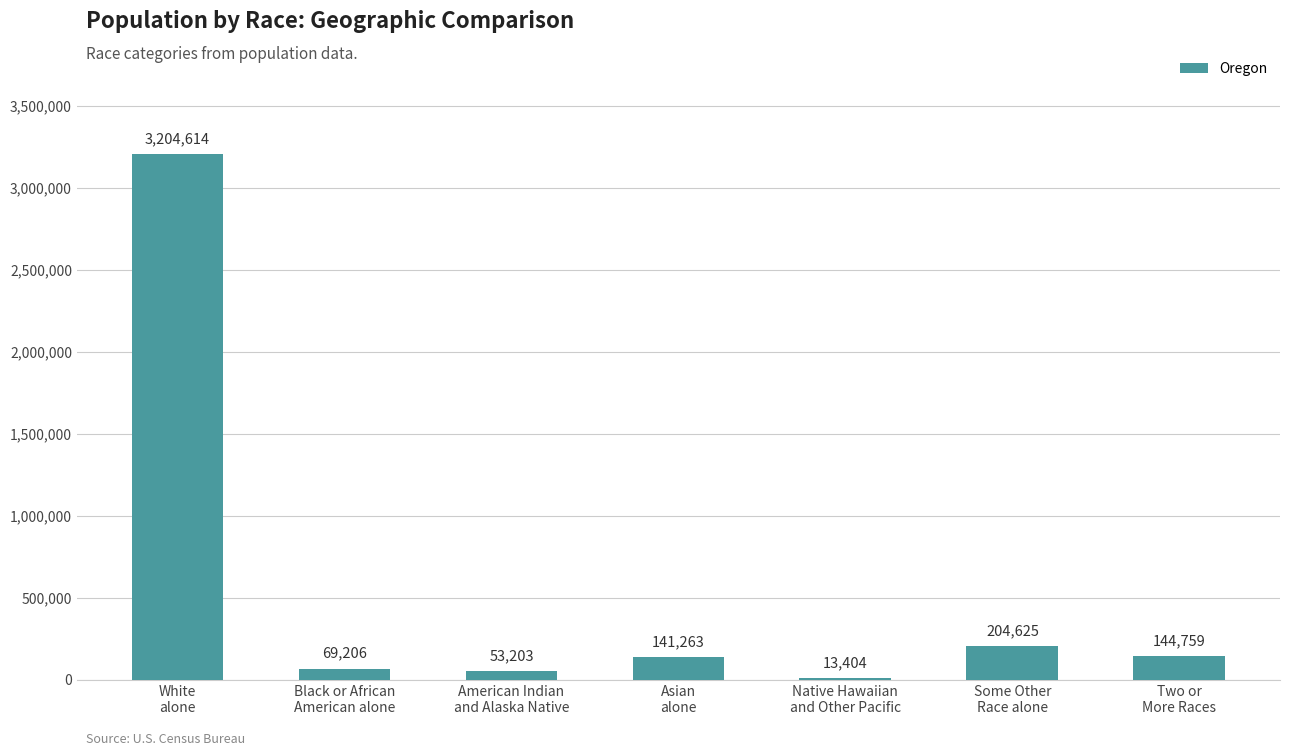

At which label does the data first exceed 141263?

White
alone